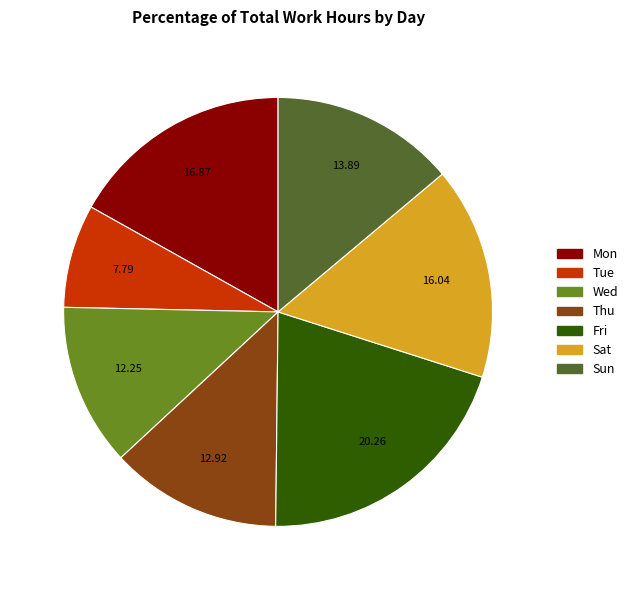

How many segments does this pie chart have?

7